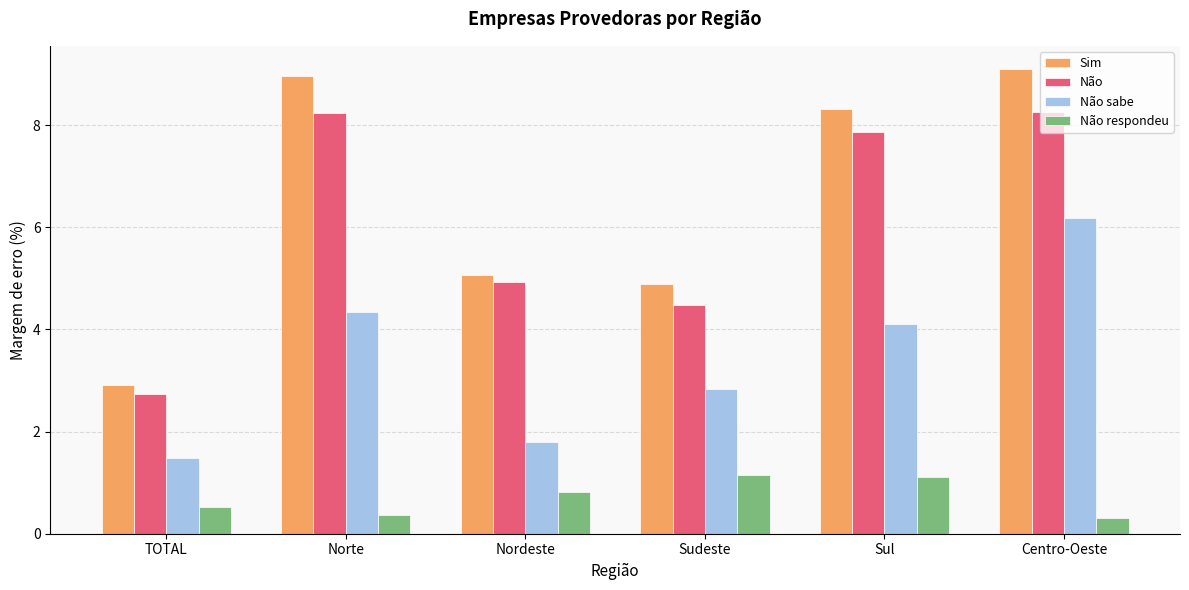

What is the label of the 3rd bar from the right?

Sudeste